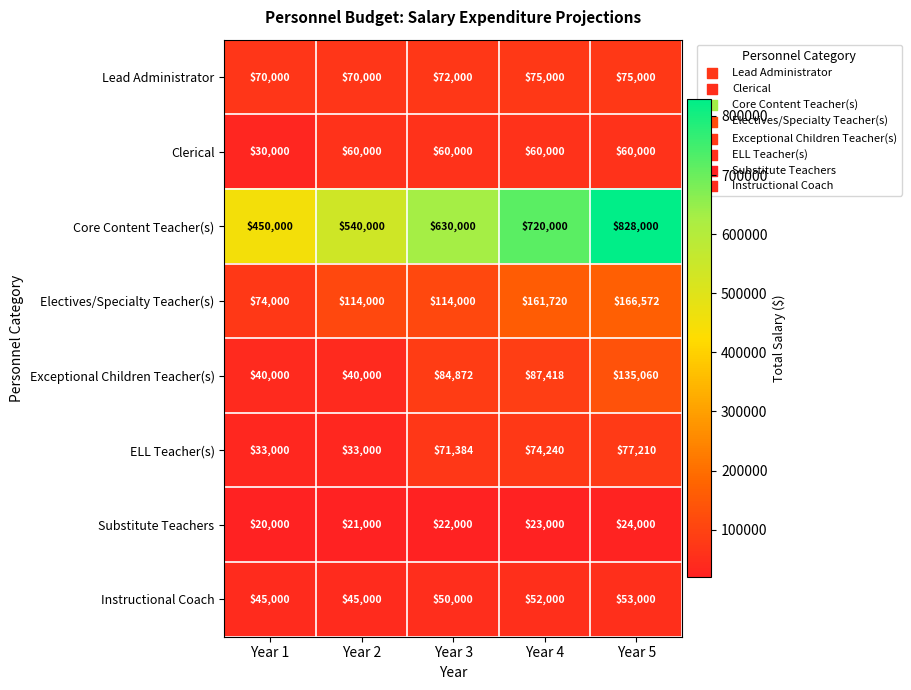

What is the difference between the highest and lowest values at Year 2?

519000